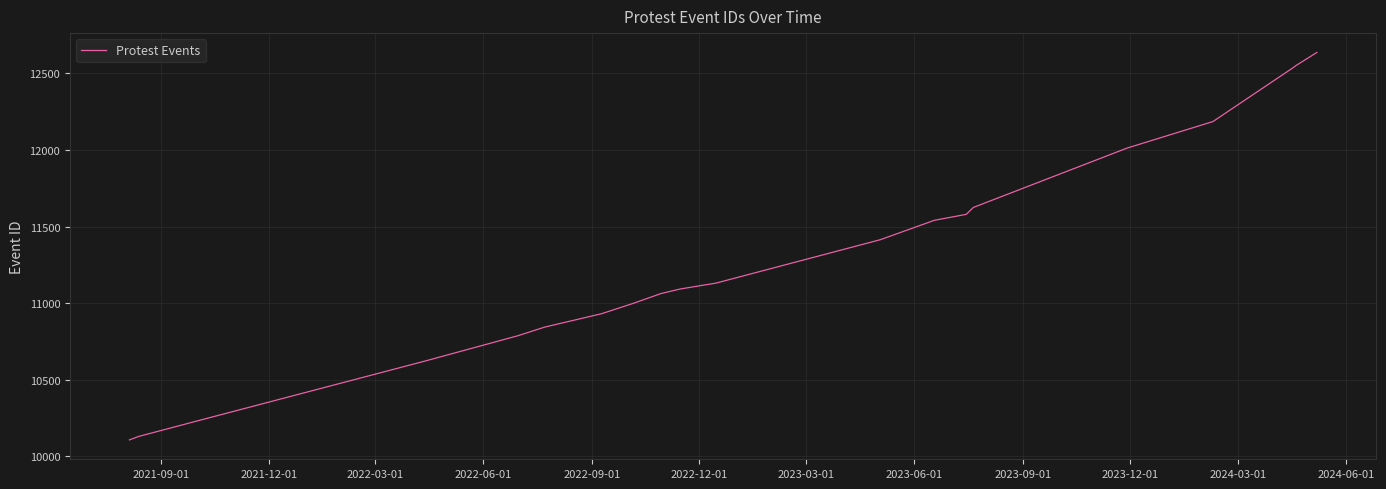

What is the greatest value displayed?

12637